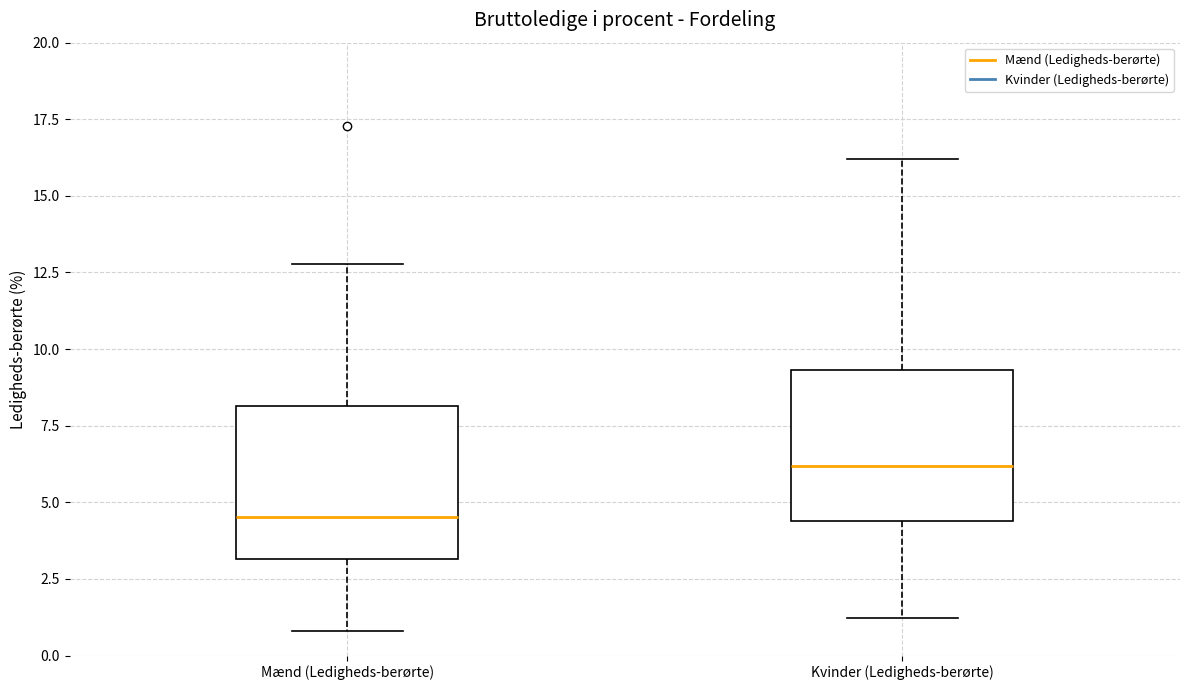

Which box's median line is the lowest?

Mænd (Ledigheds-berørte)